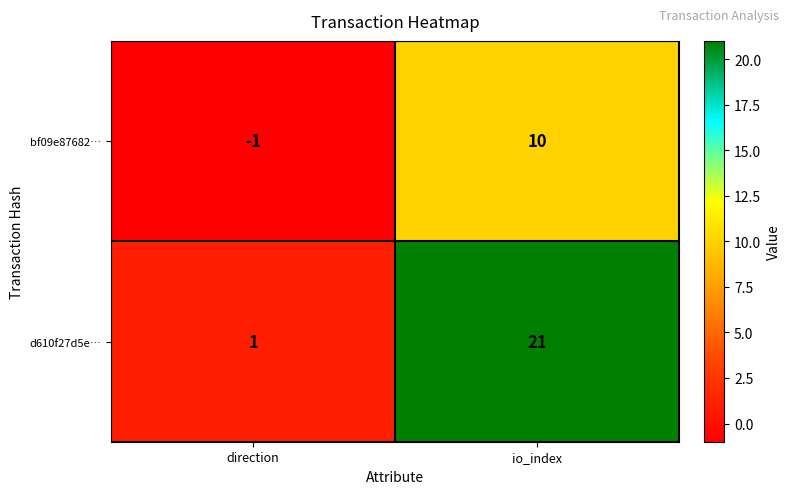

Between direction and io_index, which series saw the biggest shift?

d610f27d5e…